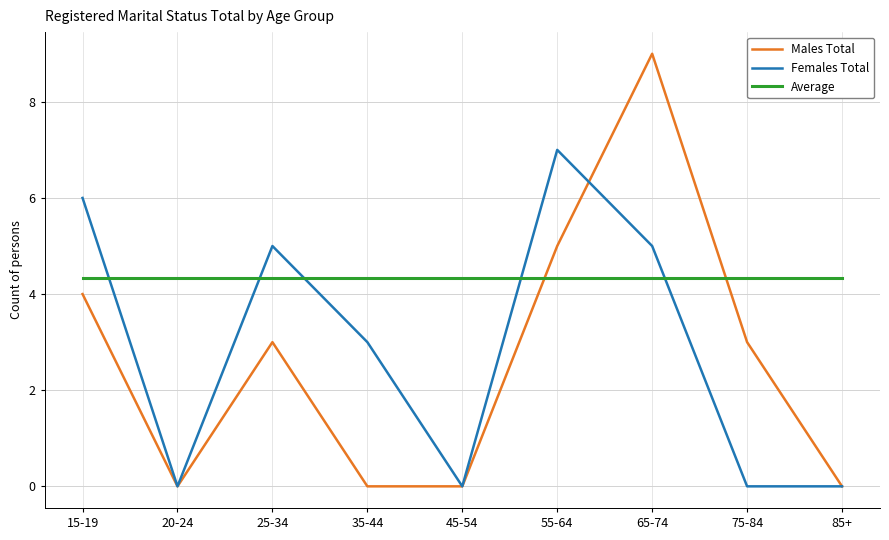

True or false: Average has a value of 4.3 at 25-34.

True